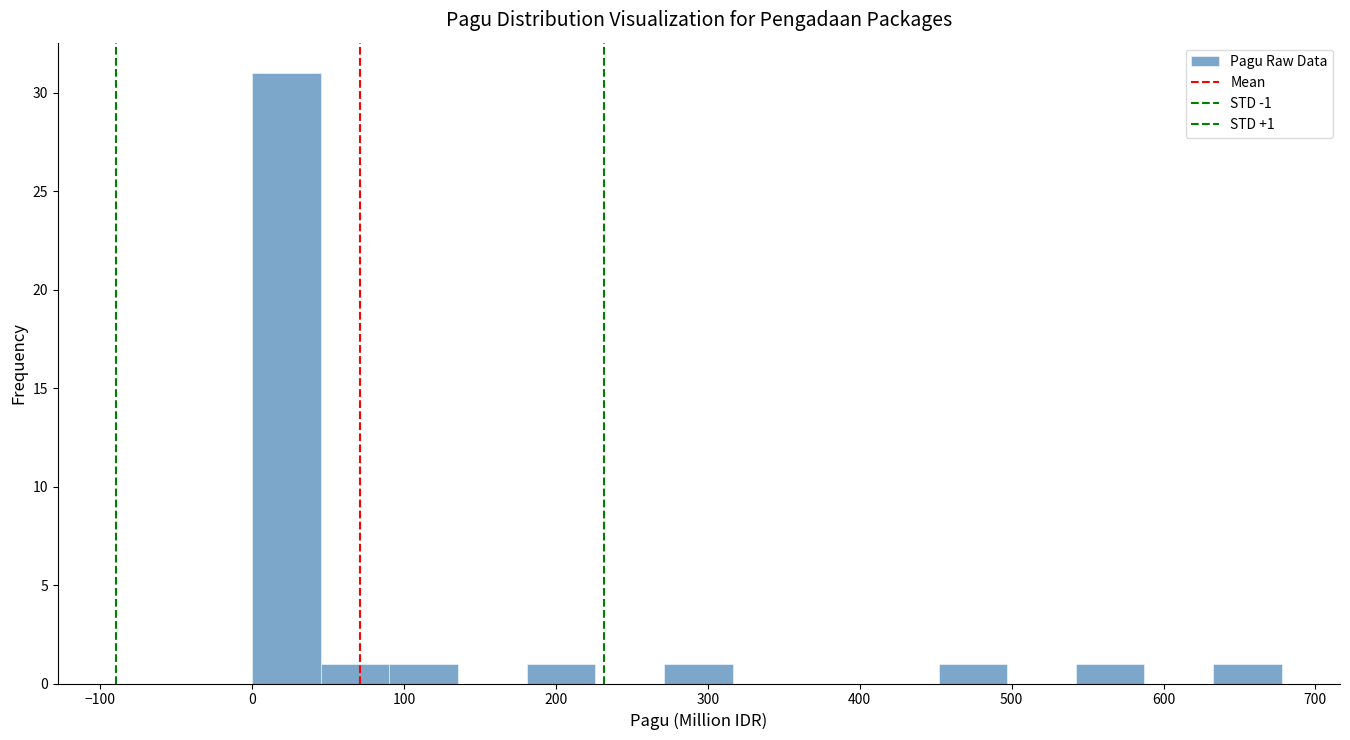

Over which range of the x-axis is the bar tallest?

0 to 50